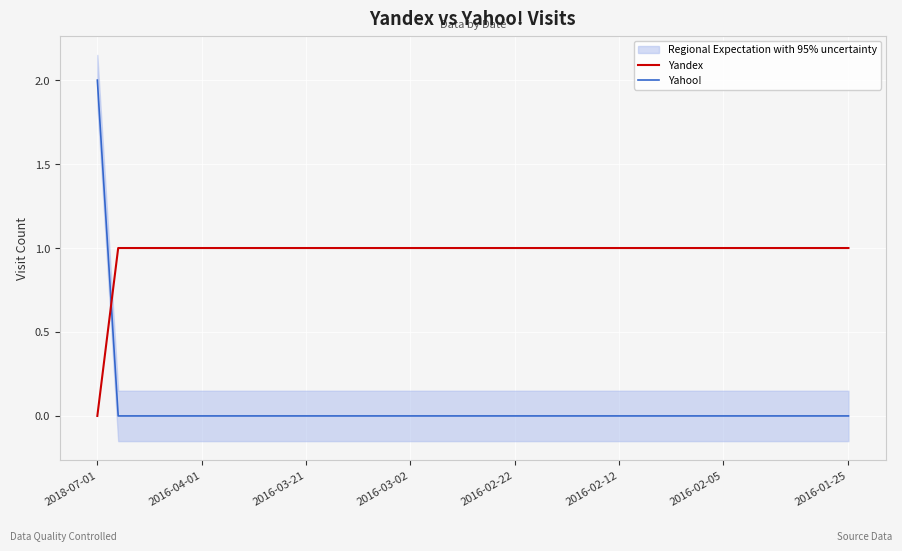

Is it true that Yandex equals 1 at 27?

False